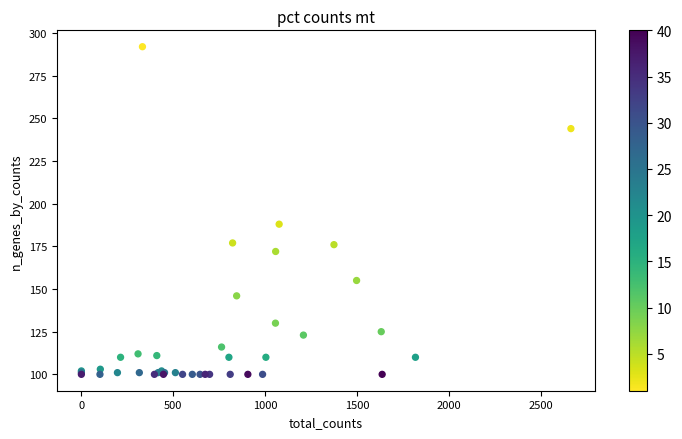

What Y value in the scatter plot is closest to 196?

188